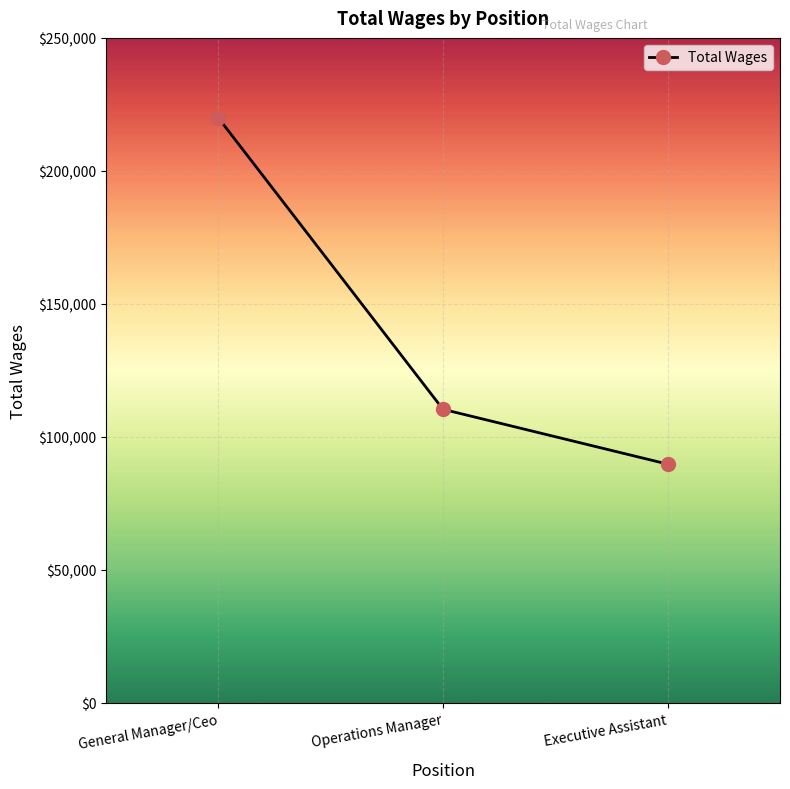

True or false: the data shows 153317 at General Manager/Ceo.

False